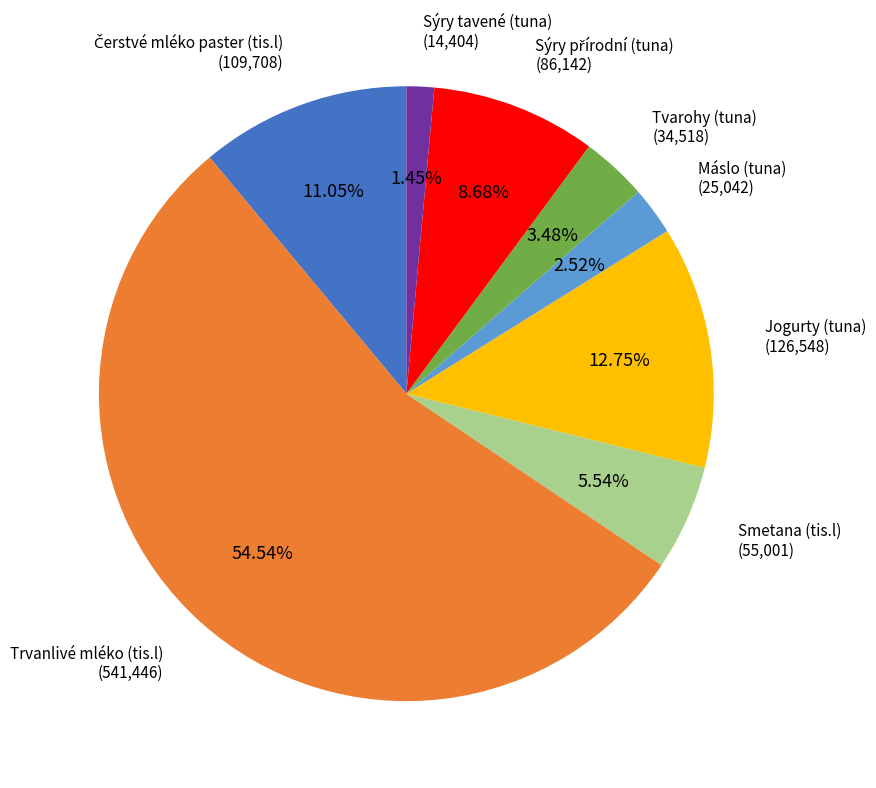

Is there any slice that represents more than half of the pie?

Yes